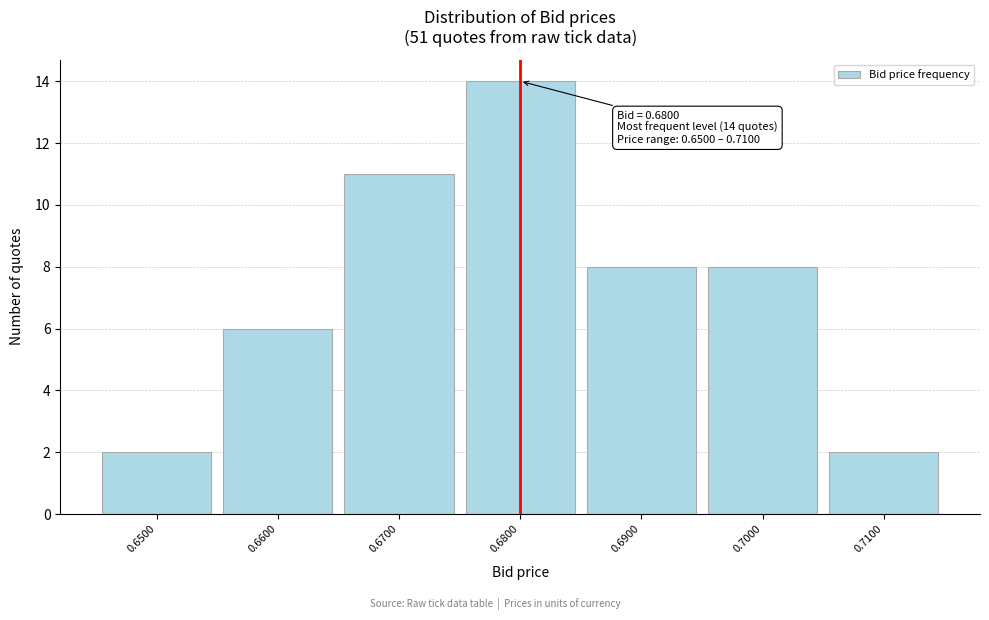

Over which range of the x-axis is the bar tallest?

0.675 to 0.685